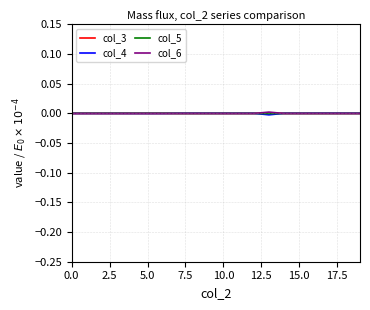

What is the label of the 14th point from the left?

13